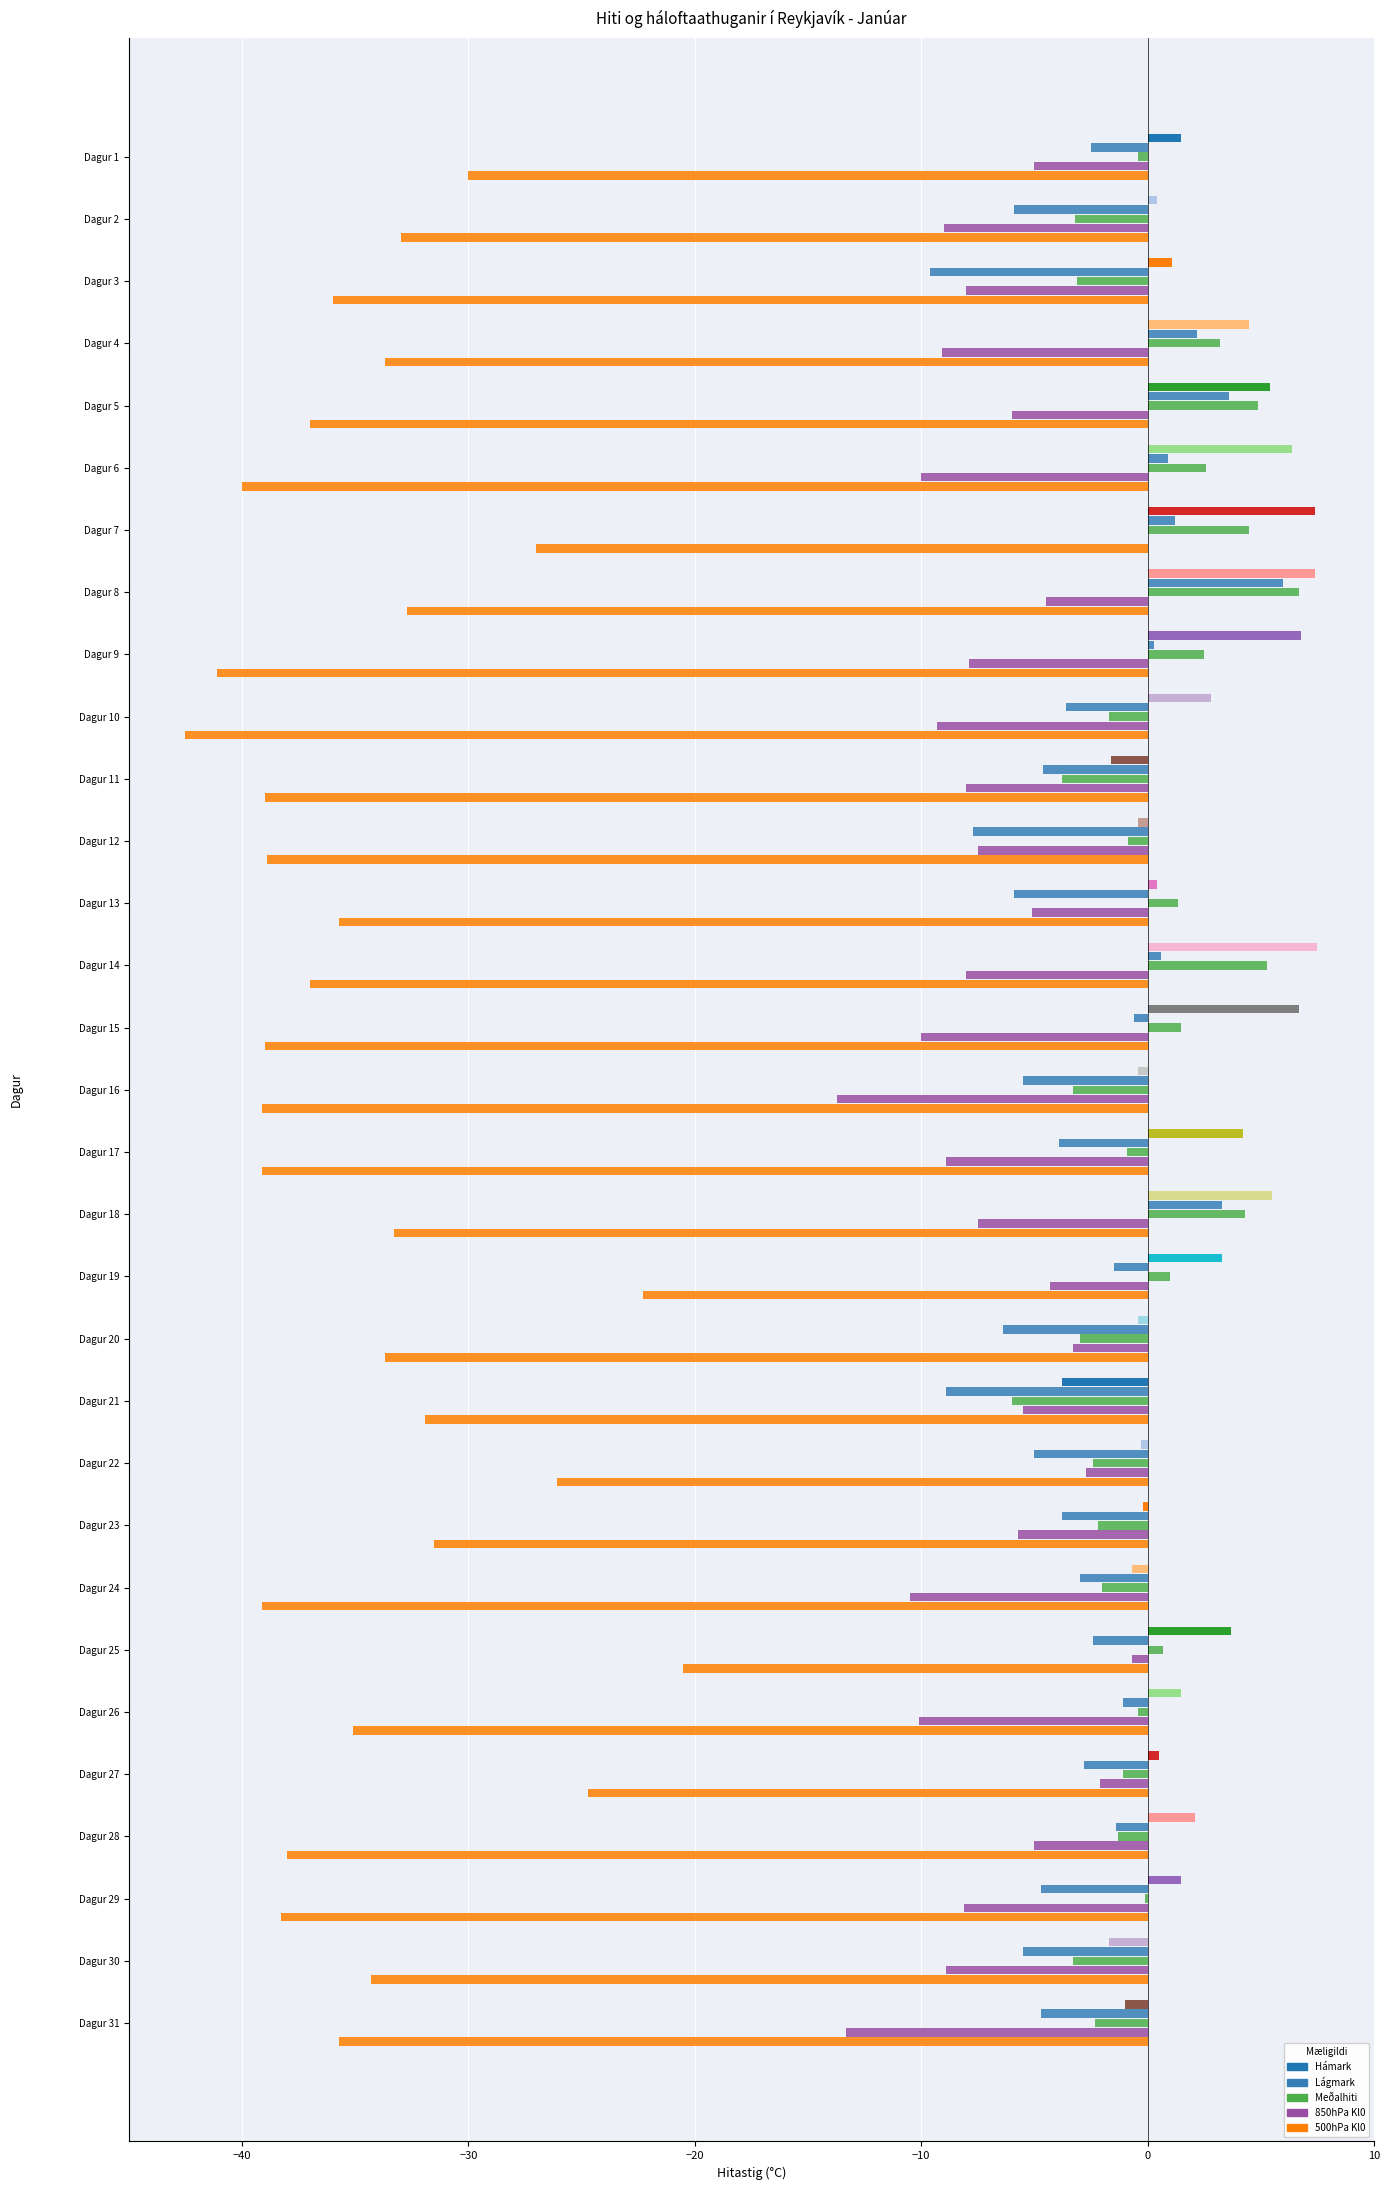

Between Dagur 8 and Dagur 24, which is larger?

Dagur 8